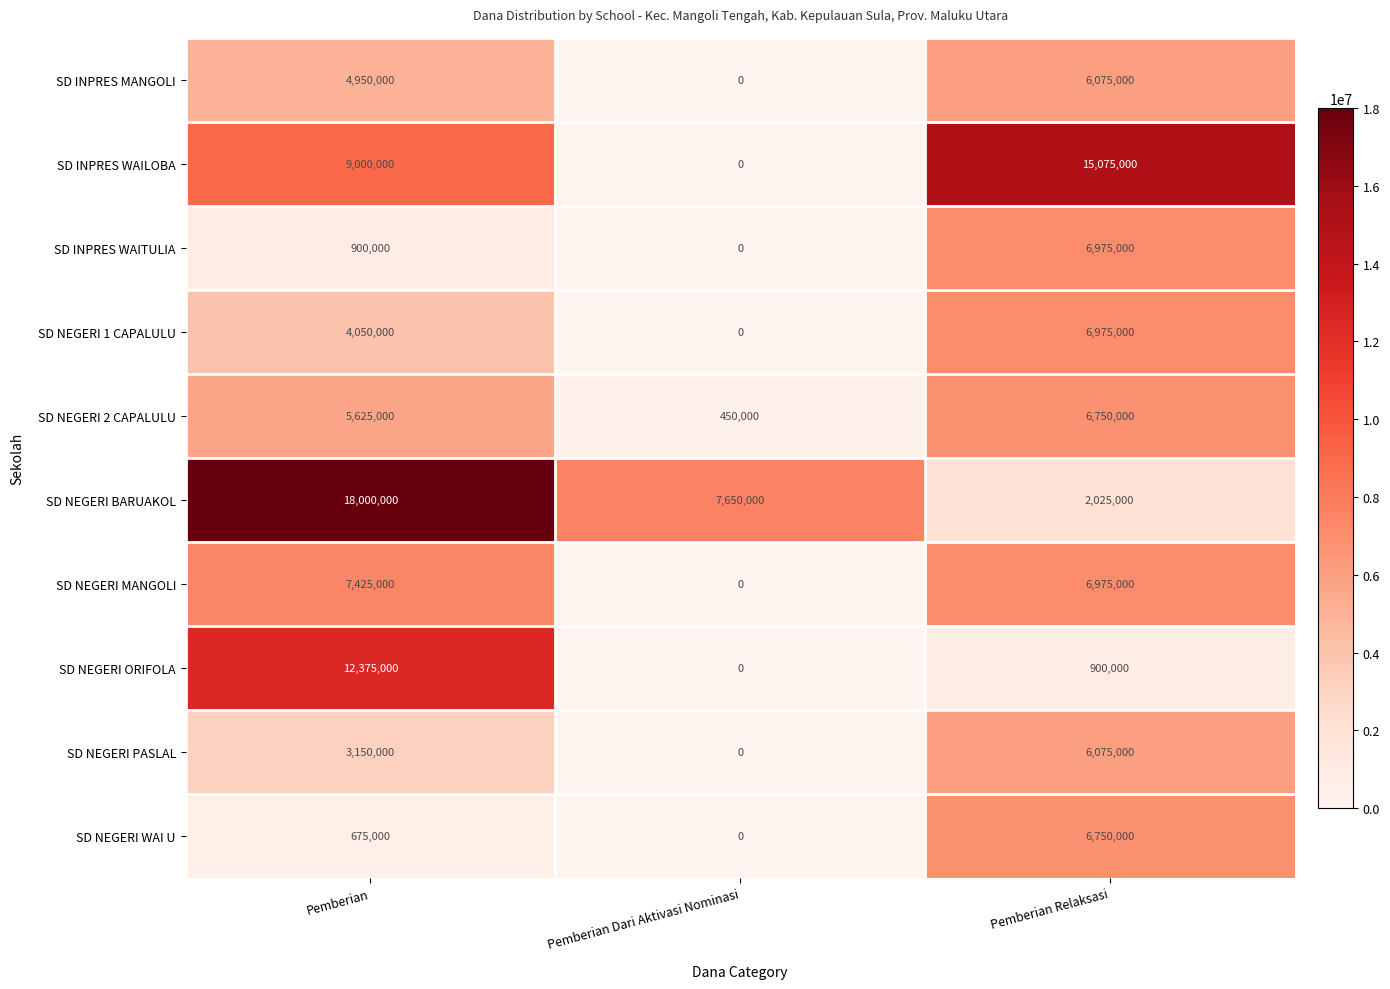

Count the SD NEGERI WAI U values in the range 0 to 6750000.

3